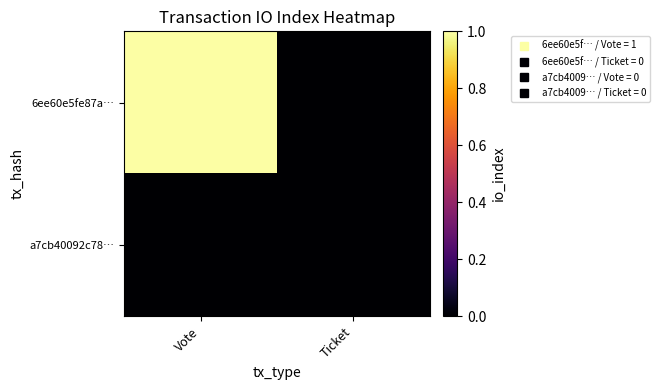

How many series are shown in this chart?

2